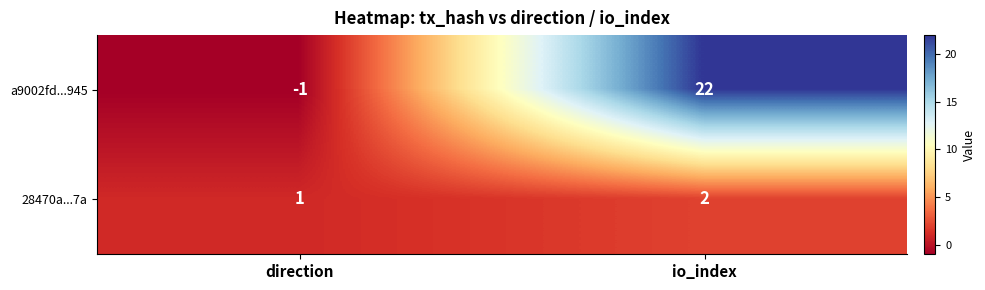

Reading left to right, what are all the values shown in this chart?

a9002fd...945: direction=-1	io_index=22
28470a...7a: direction=1	io_index=2